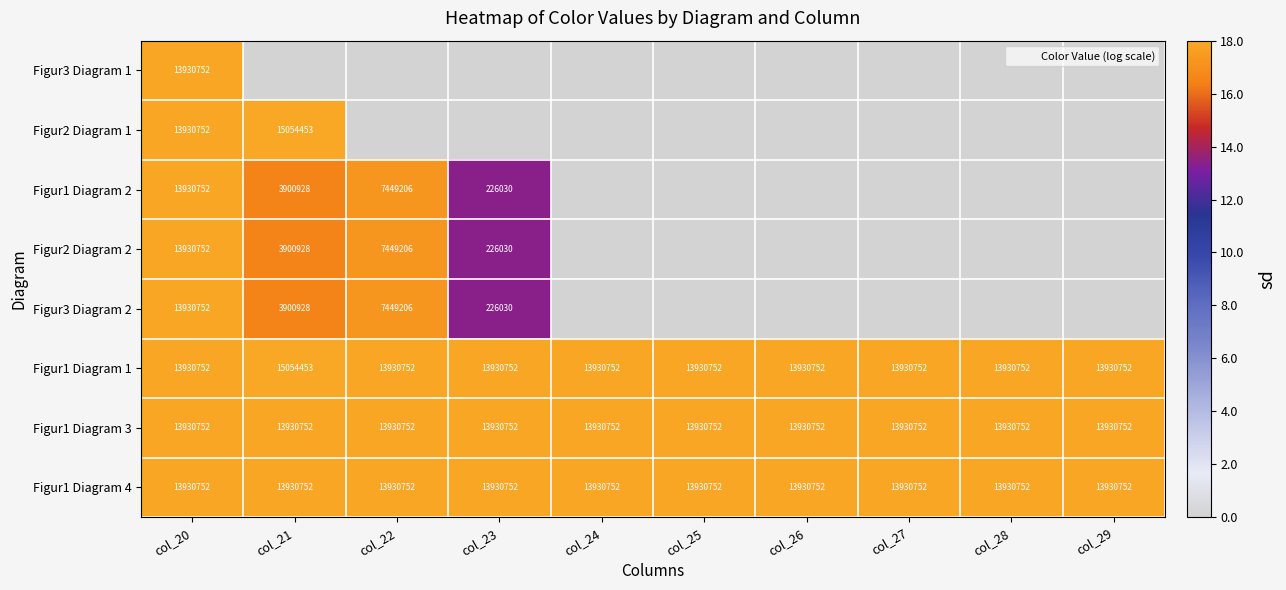

What is the maximum value for Figur1 Diagram 3?

13930752